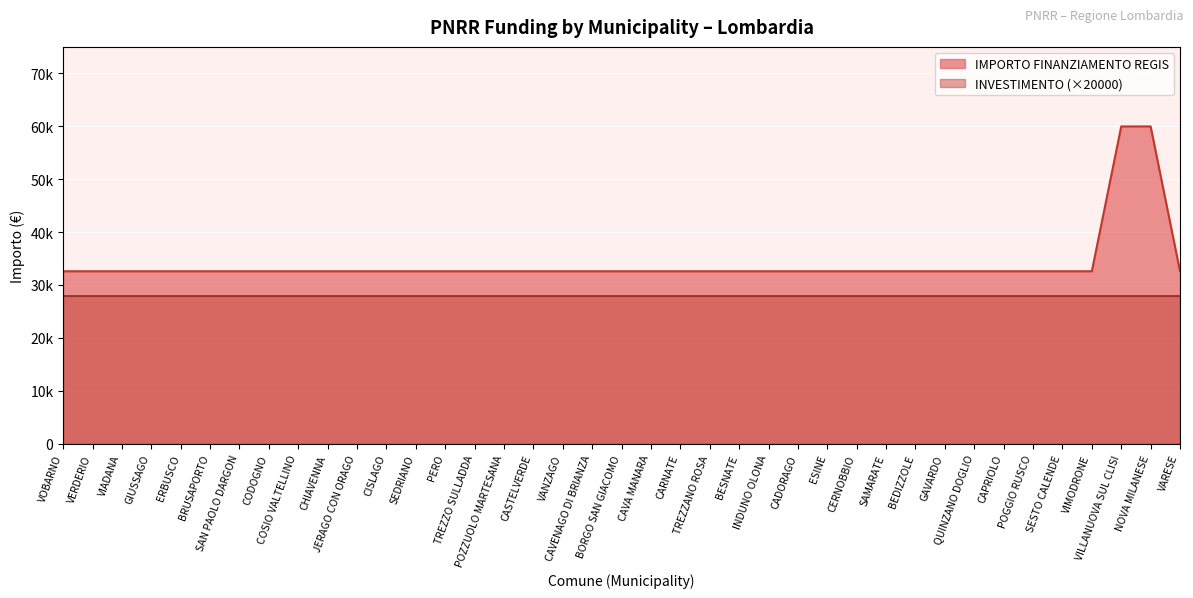

Does the chart display data point markers on the line(s)?

No